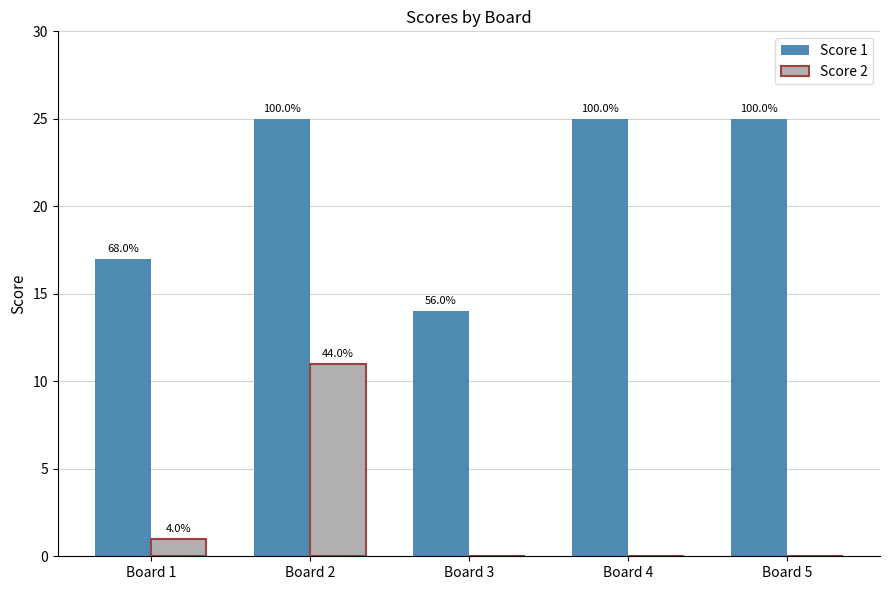

At which label does Score 2 reach its minimum?

Board 3